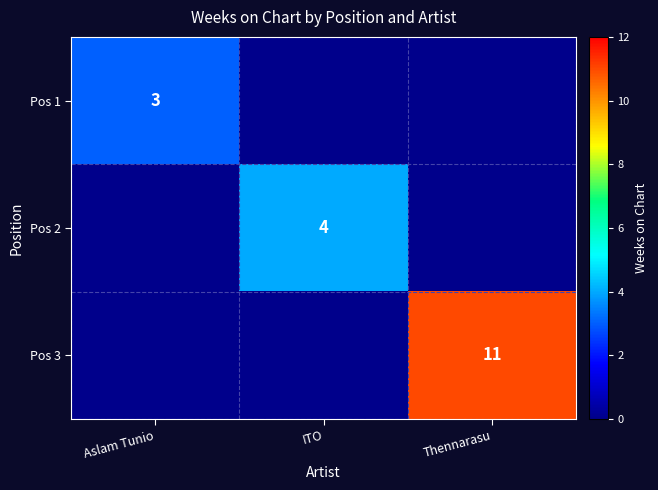

The value of Pos 1 at Aslam Tunio is 1. True or false?

False